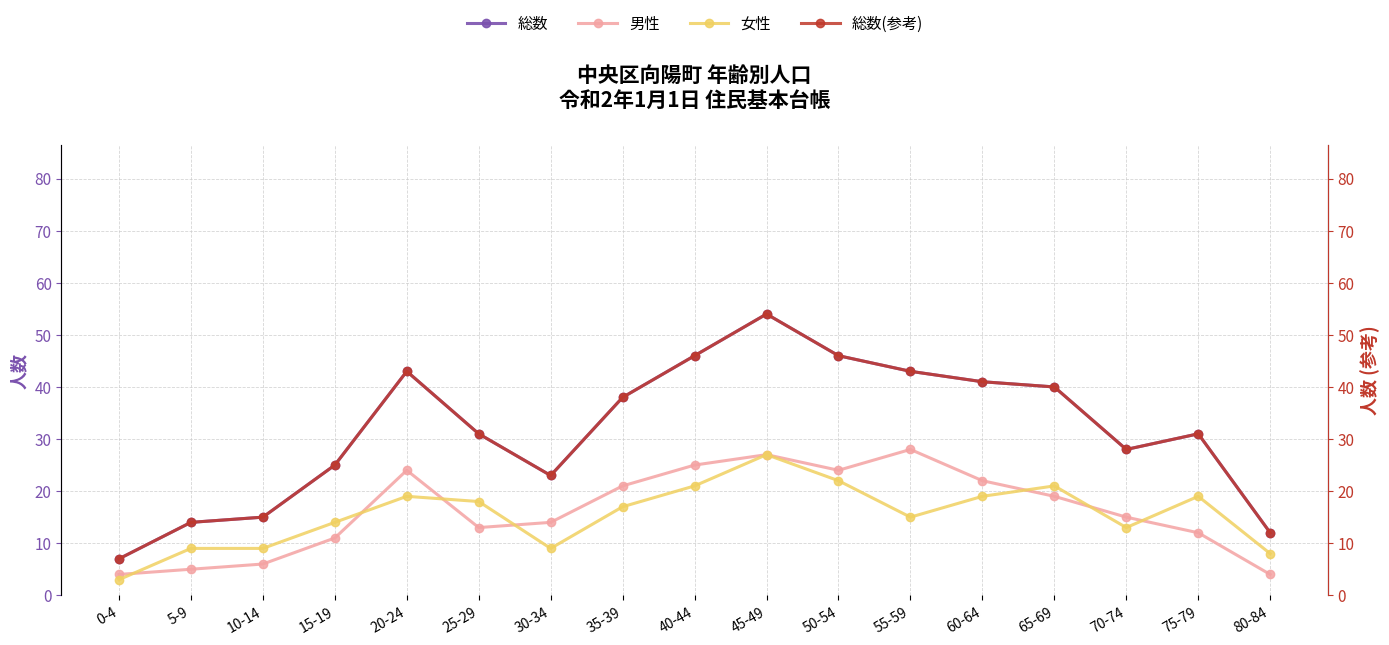

At which category does 男性 reach its first local valley?

25-29